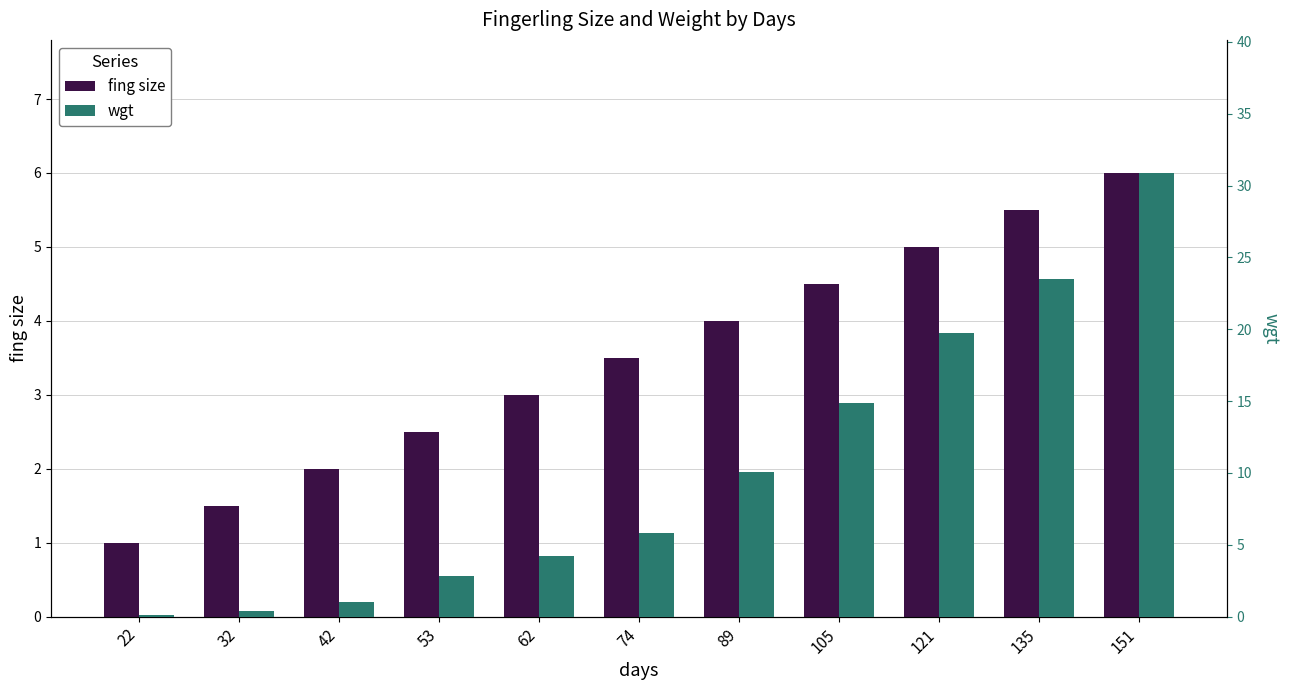

At how many categories does at least one series exceed 29?

1